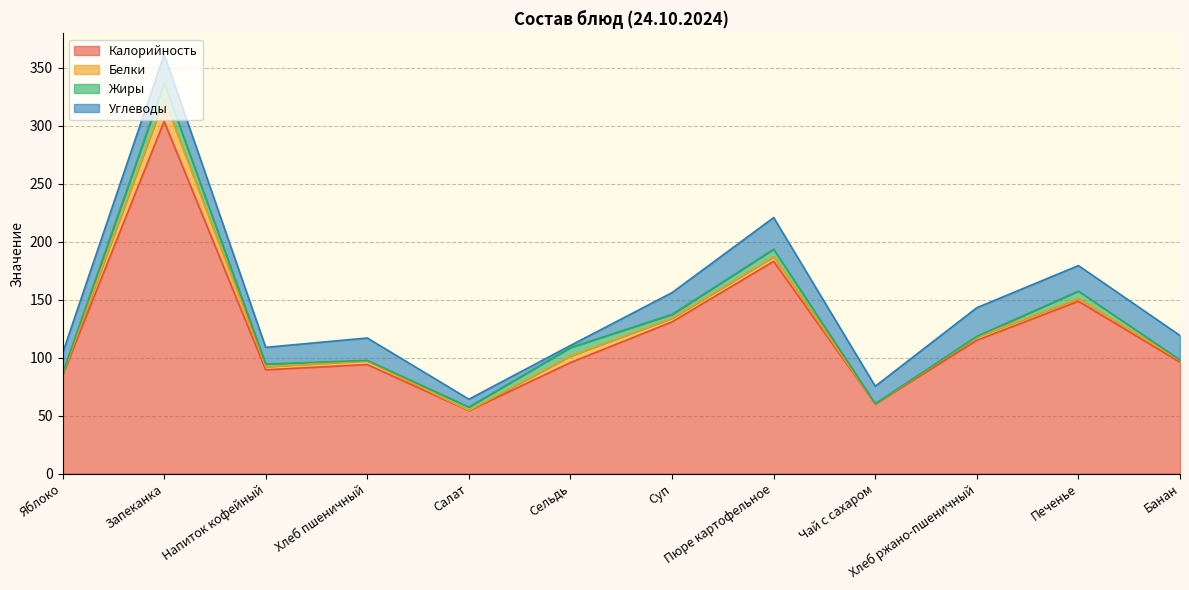

What is the total value across all series at Салат?

64.1